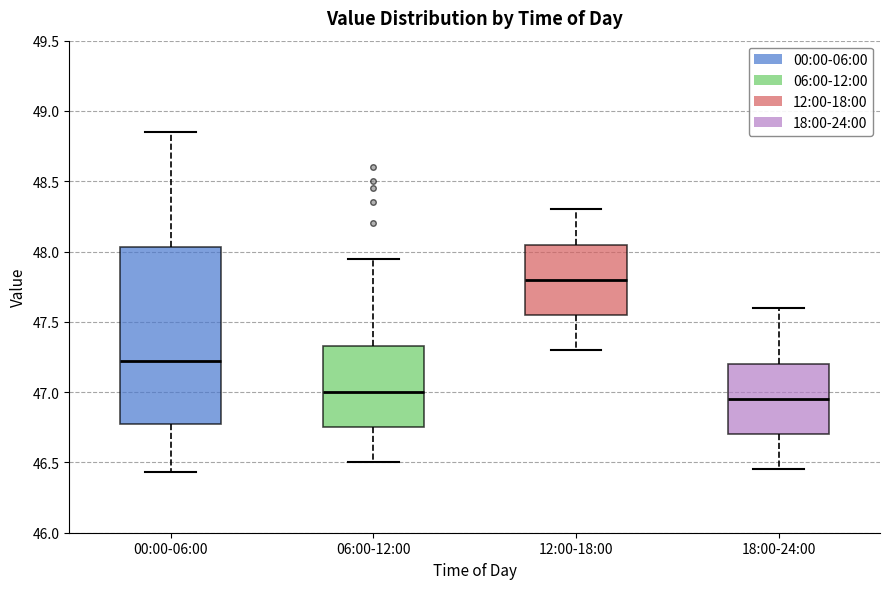

Comparing the boxes themselves (not the whiskers), which one is the tallest?

00:00-06:00